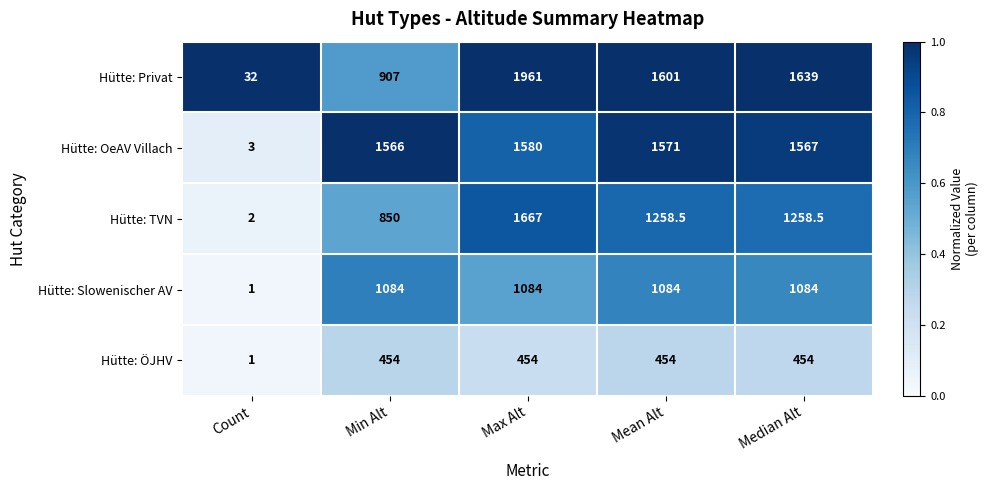

Which series has the largest total across all categories?

Hütte: OeAV Villach